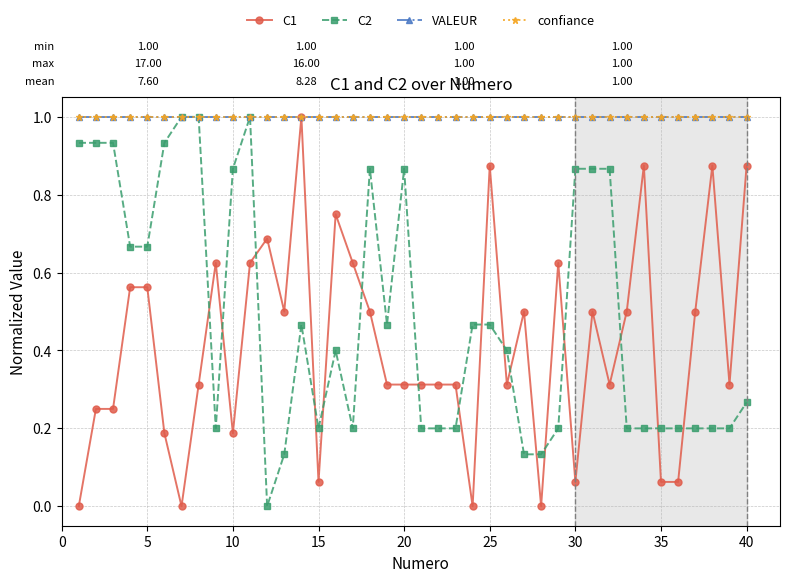

What is the average value of the C1 series?

0.4